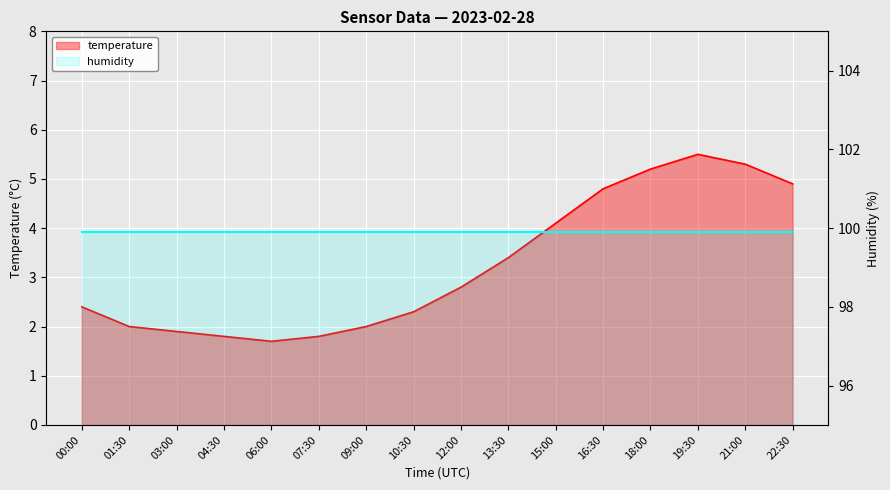

What is the change in value from 12:00 to 22:30?

+2.1